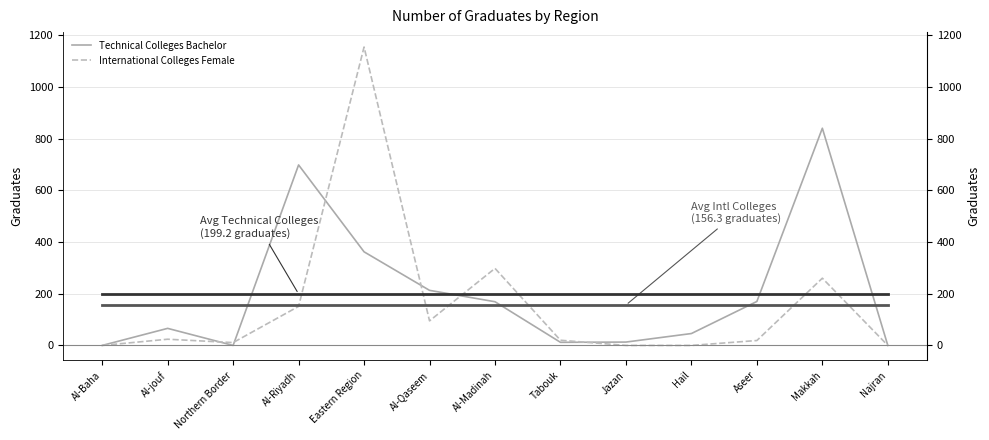

Where does the Technical Colleges Bachelor series first go above 66?

Al-Riyadh